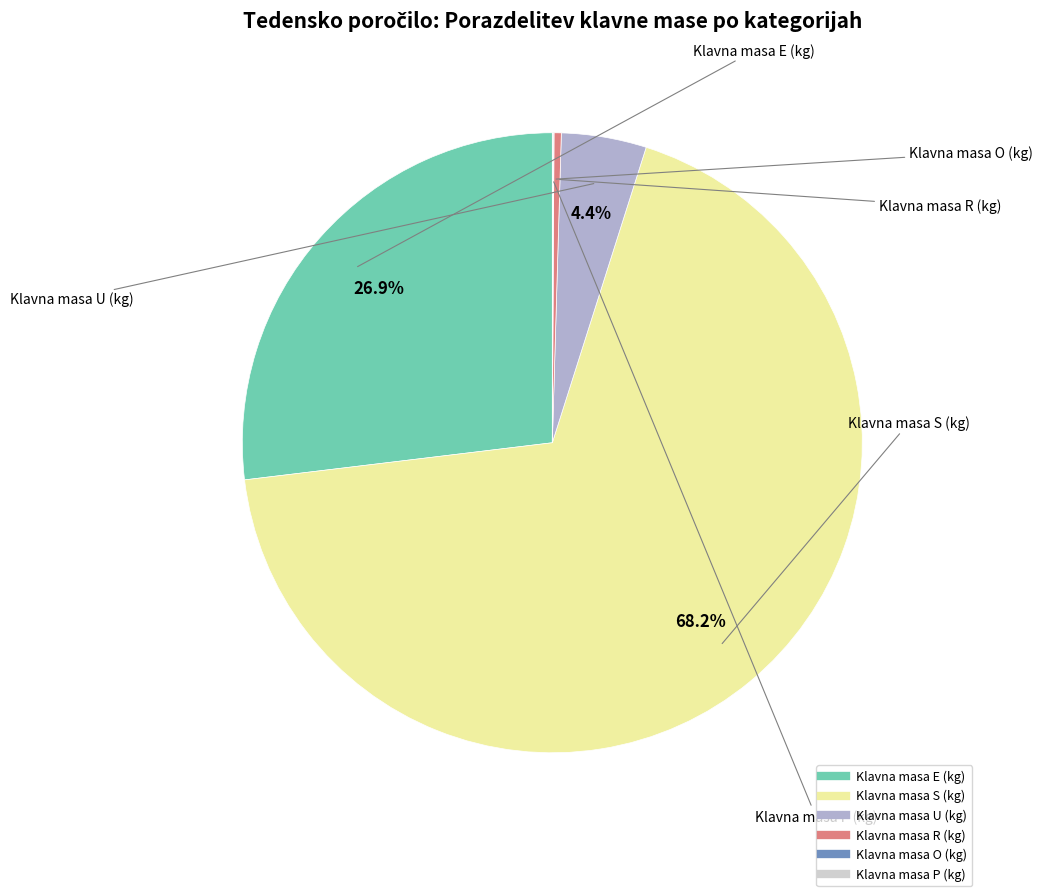

Is there any slice that represents more than half of the pie?

Yes